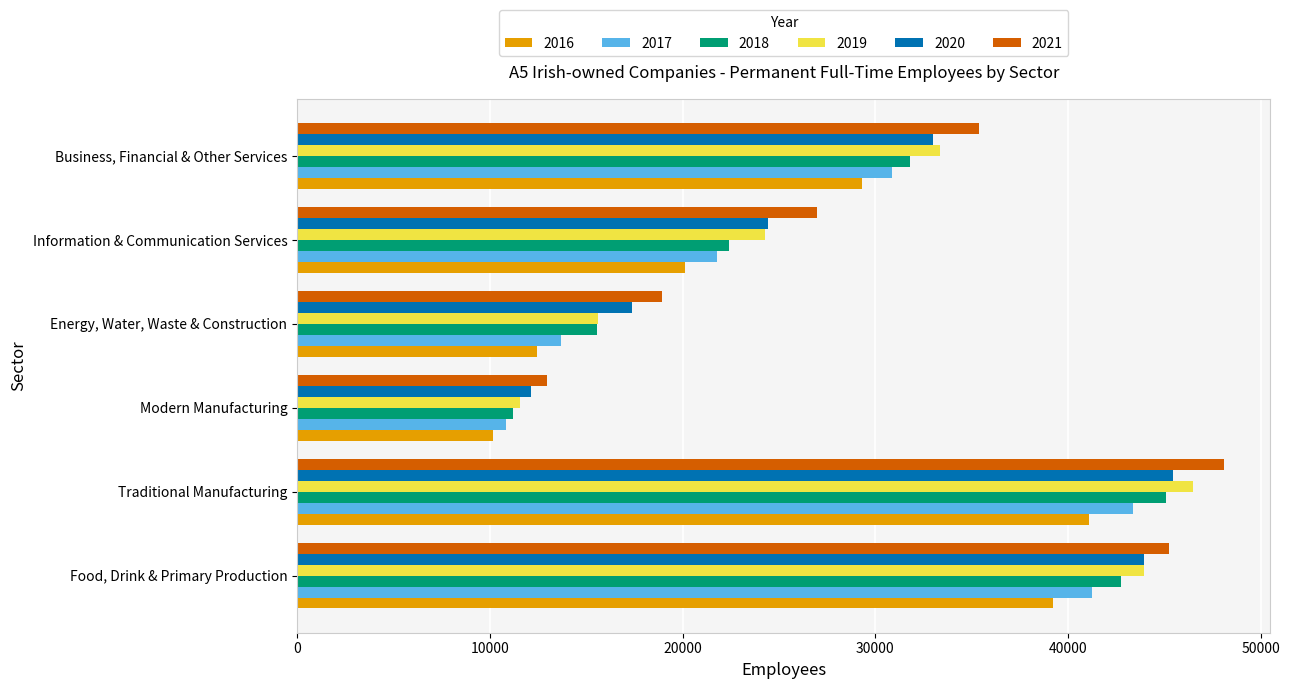

What is the minimum value for 2020?

12121